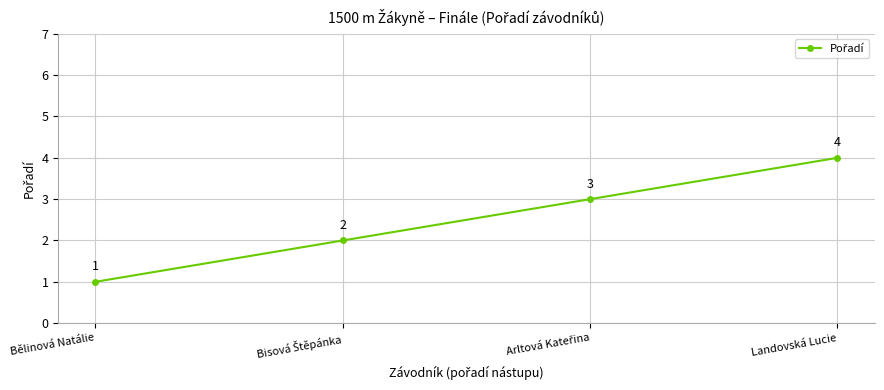

What is the difference between the maximum and minimum values?

3